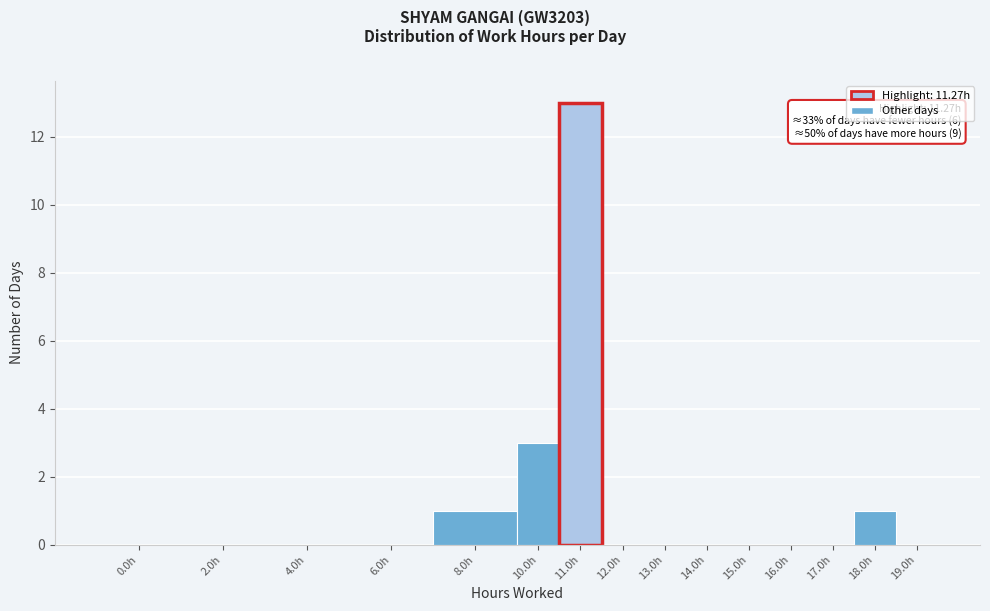

Reading right to left, extract all data points from this chart.

19.0h=0	18.0h=1	17.0h=0	16.0h=0	15.0h=0	14.0h=0	13.0h=0	12.0h=0	11.0h=13	10.0h=3	8.0h=1	6.0h=0	4.0h=0	2.0h=0	0.0h=0